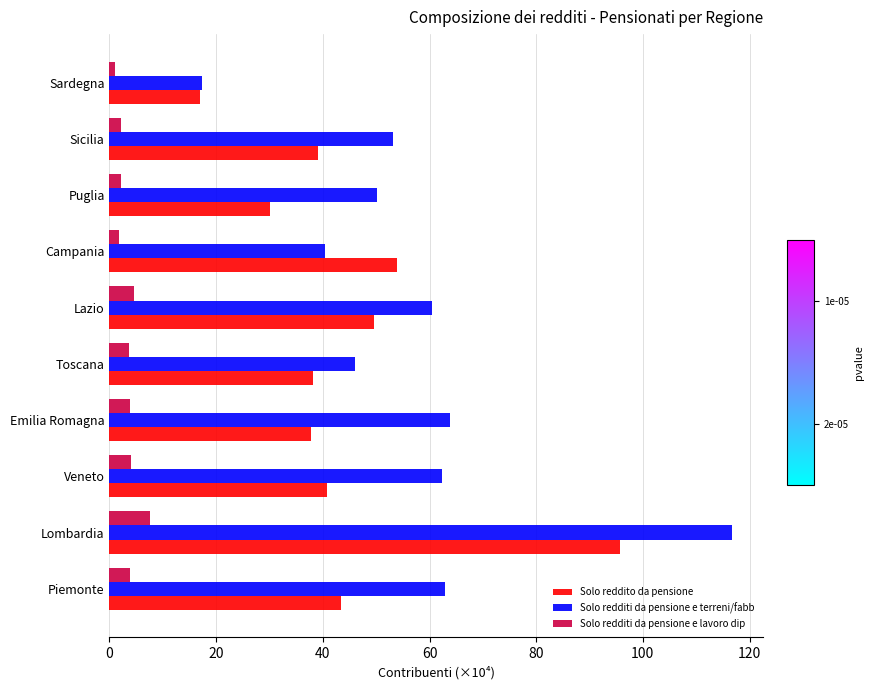

Which category has the highest value in the Solo redditi da pensione e terreni/fabb series?

Lombardia